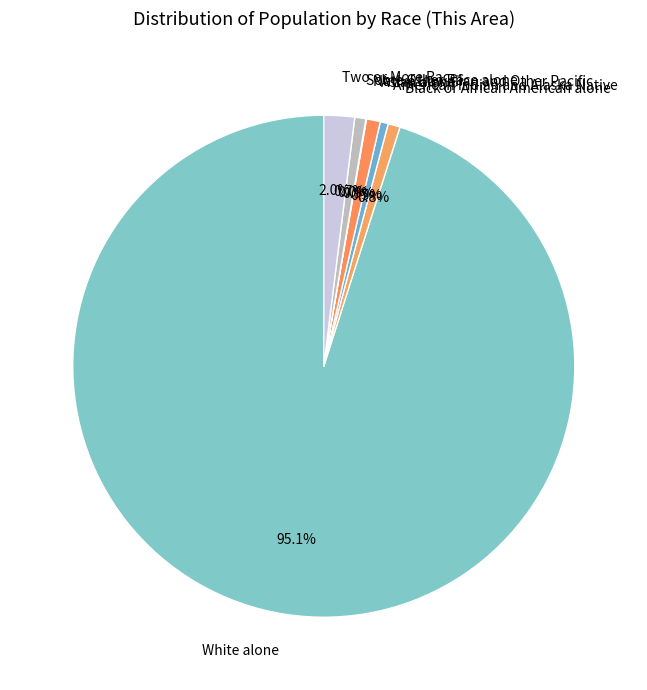

Does White alone represent more than half of the total?

Yes